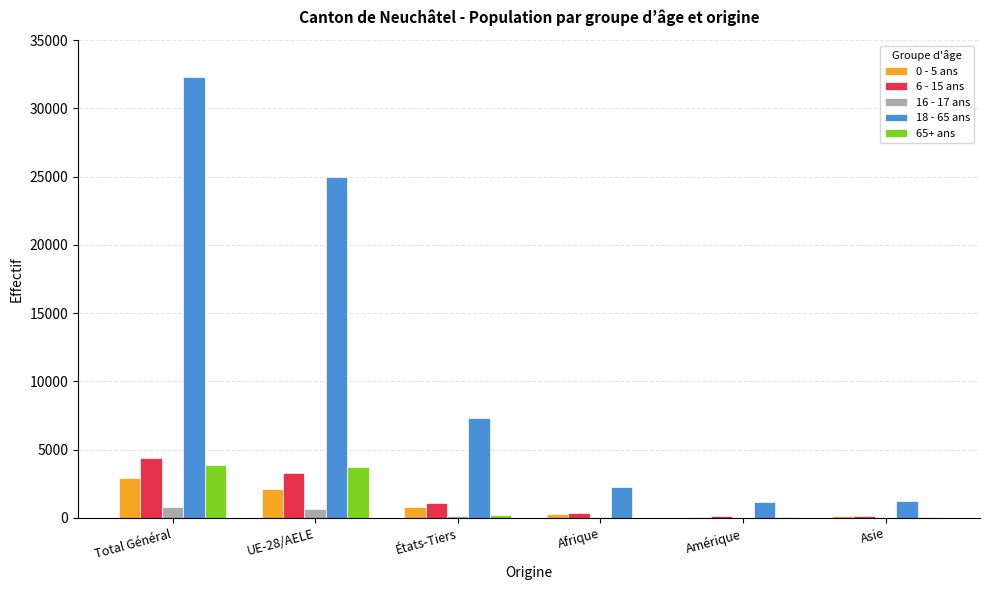

At which category is the sum across all series the highest?

Total Général